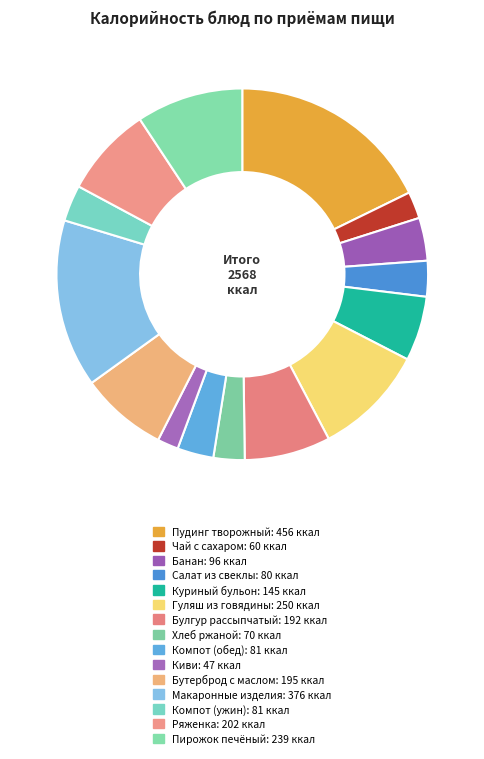

To the nearest percent, what portion does Пирожок печёный represent?

9%